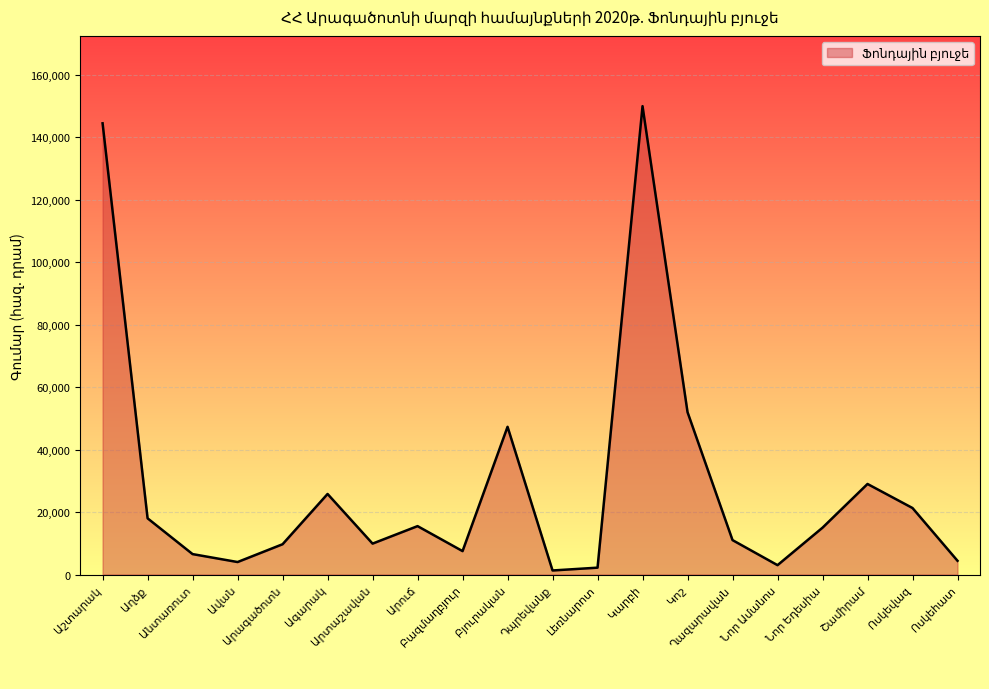

What is the difference between the maximum and minimum values?

148702.8